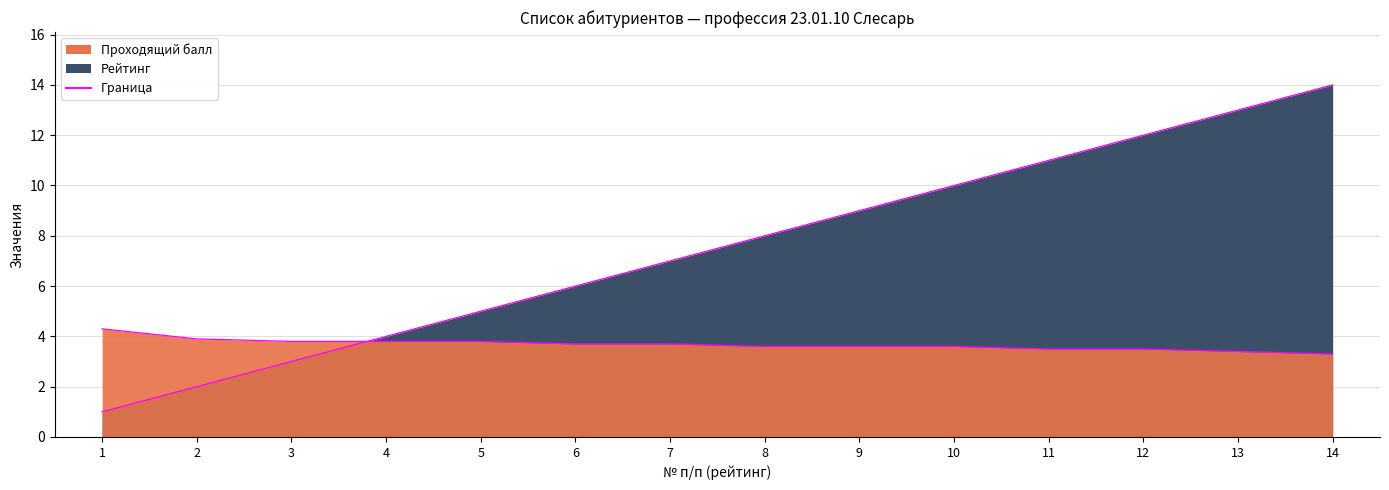

At how many categories does at least one series exceed 1?

14